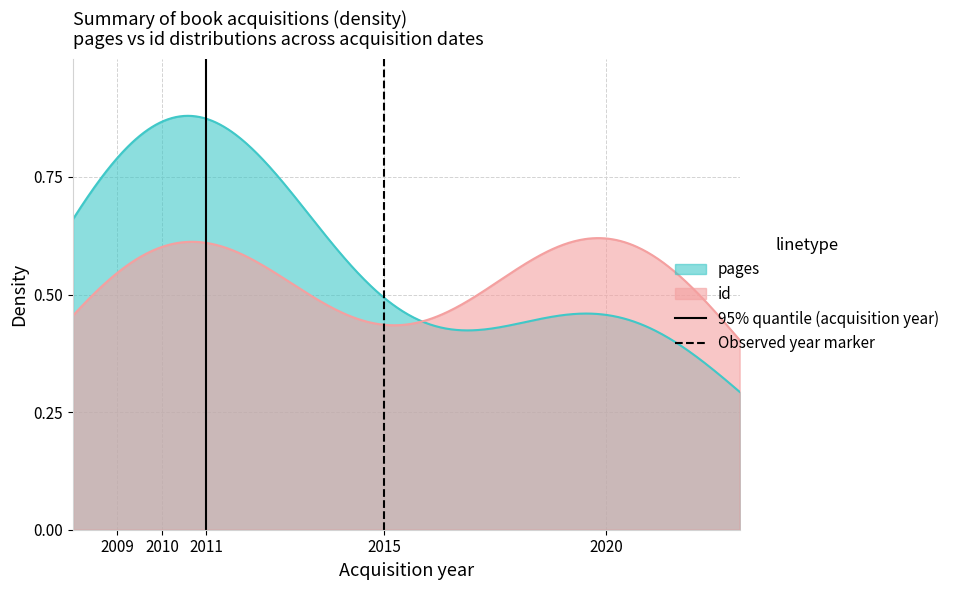

How many distinct data groups are displayed?

2